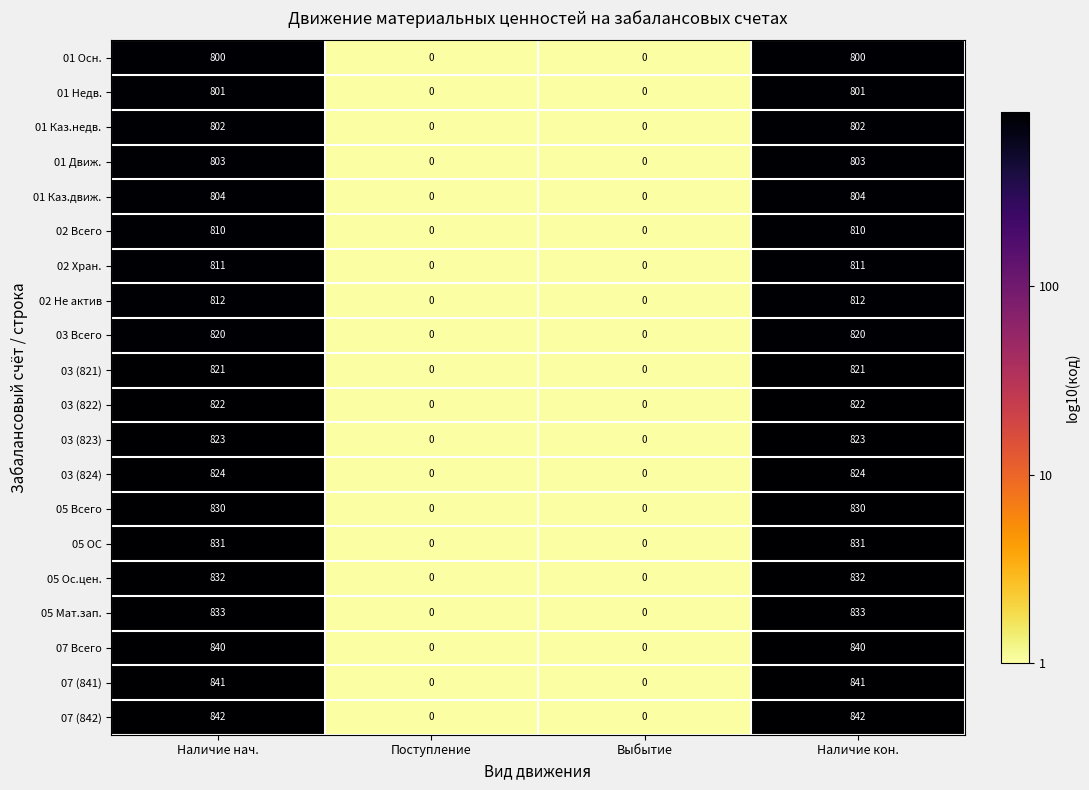

Is the value of 03 Всего at Наличие кон. greater than the value of 05 ОС at Выбытие?

Yes